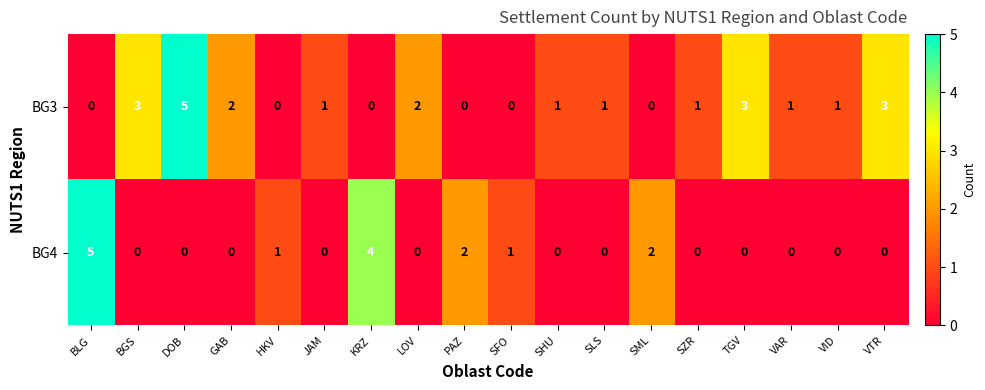

Is the value of BG3 at GAB greater than the value of BG4 at GAB?

Yes